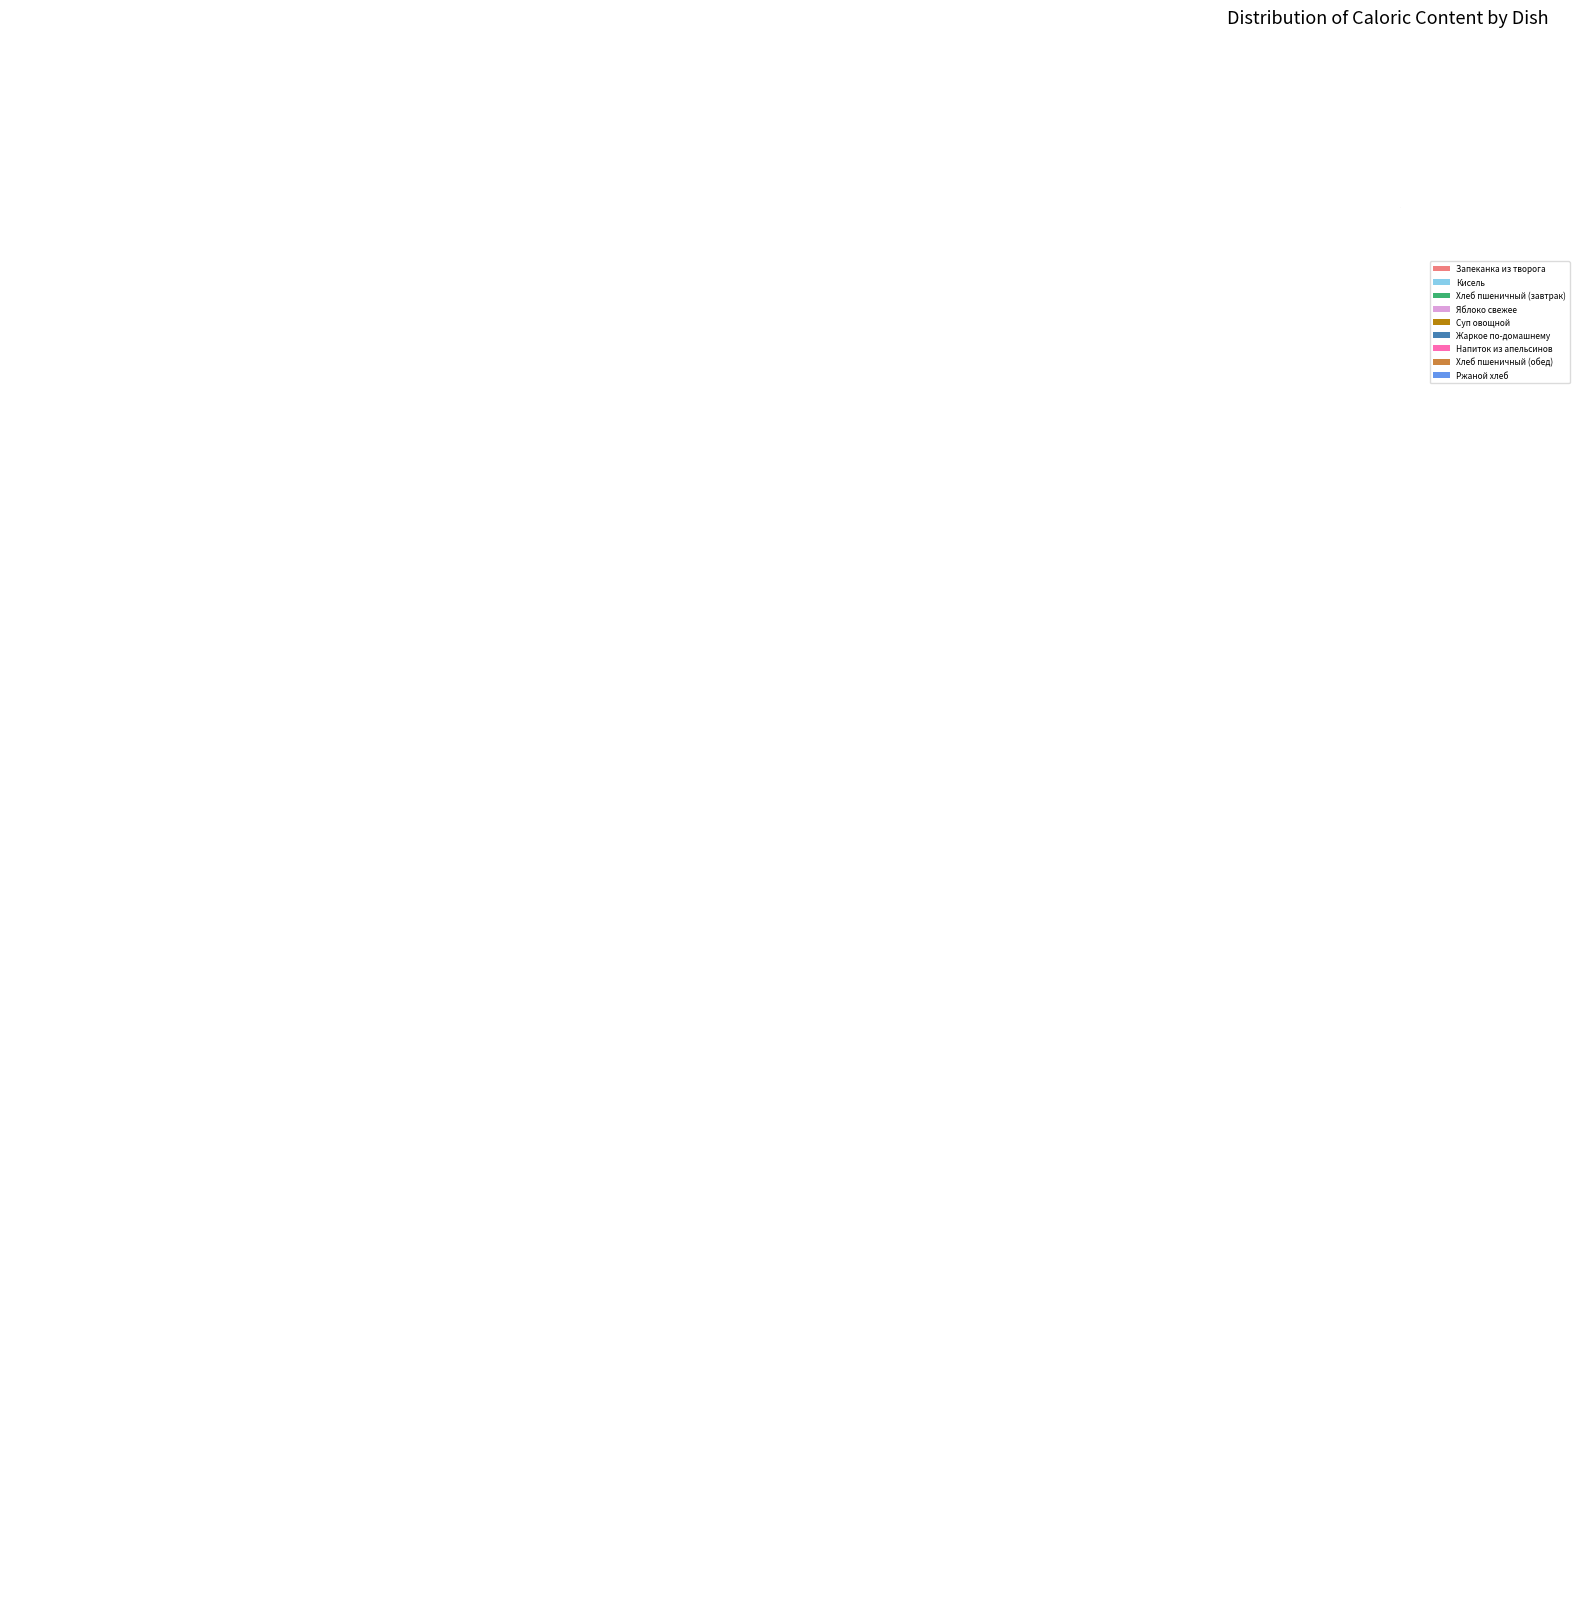

Does Хлеб пшеничный (завтрак) represent more than half of the total?

No